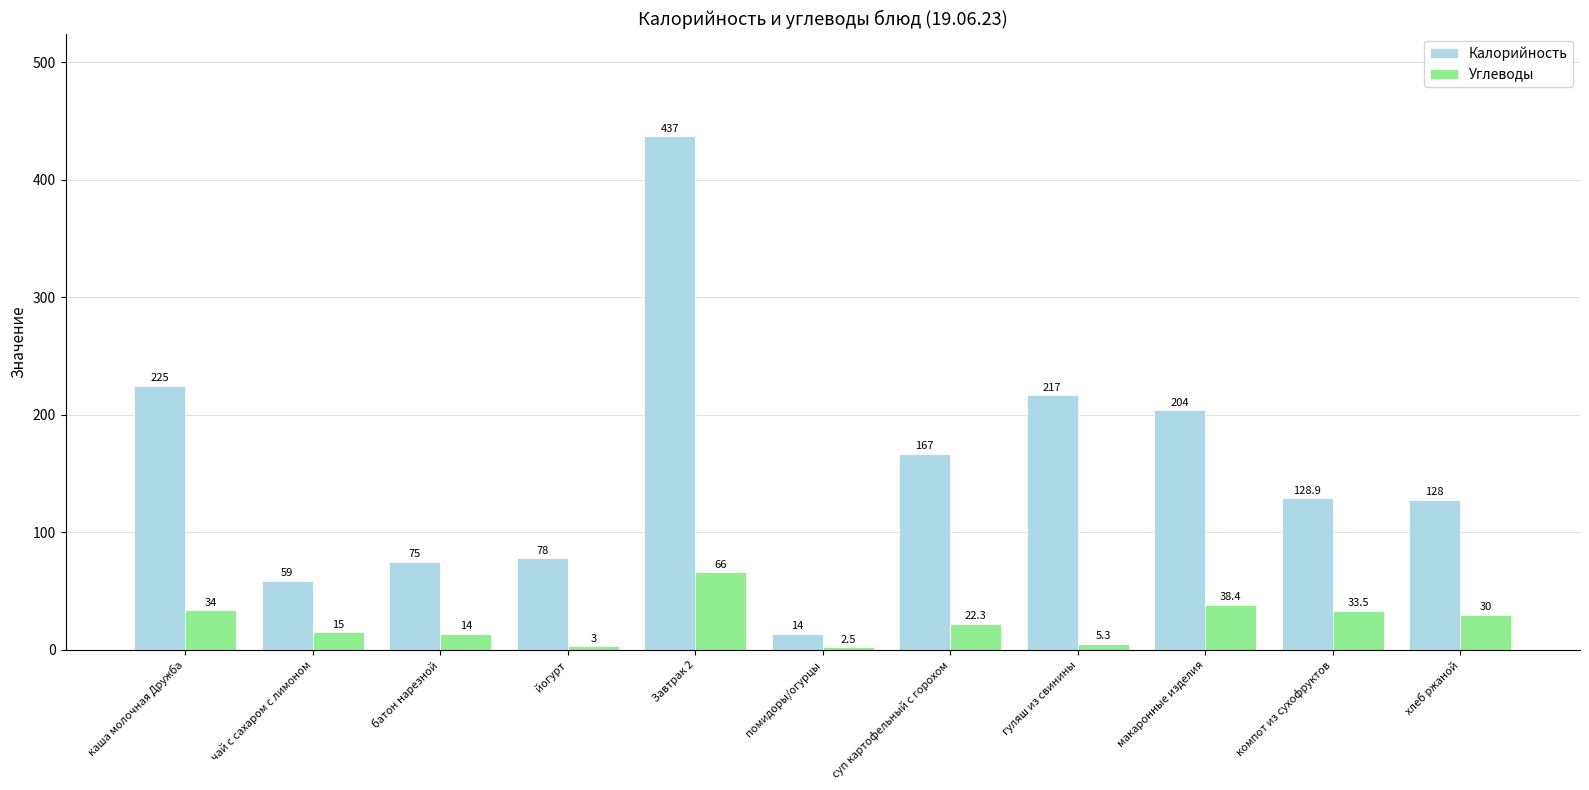

What is the difference between the second highest and second lowest values in the Углеводы series?

35.4